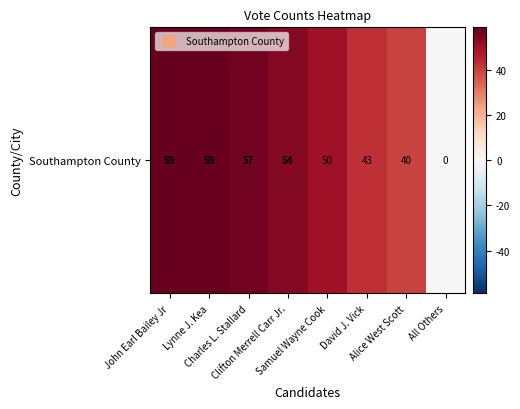

List the labels in order of value, smallest first.

All Others, Alice West Scott, David J. Vick, Samuel Wayne Cook, Clifton Merrell Carr Jr., Charles L. Stallard, John Earl Bailey Jr, Lynne J. Kea